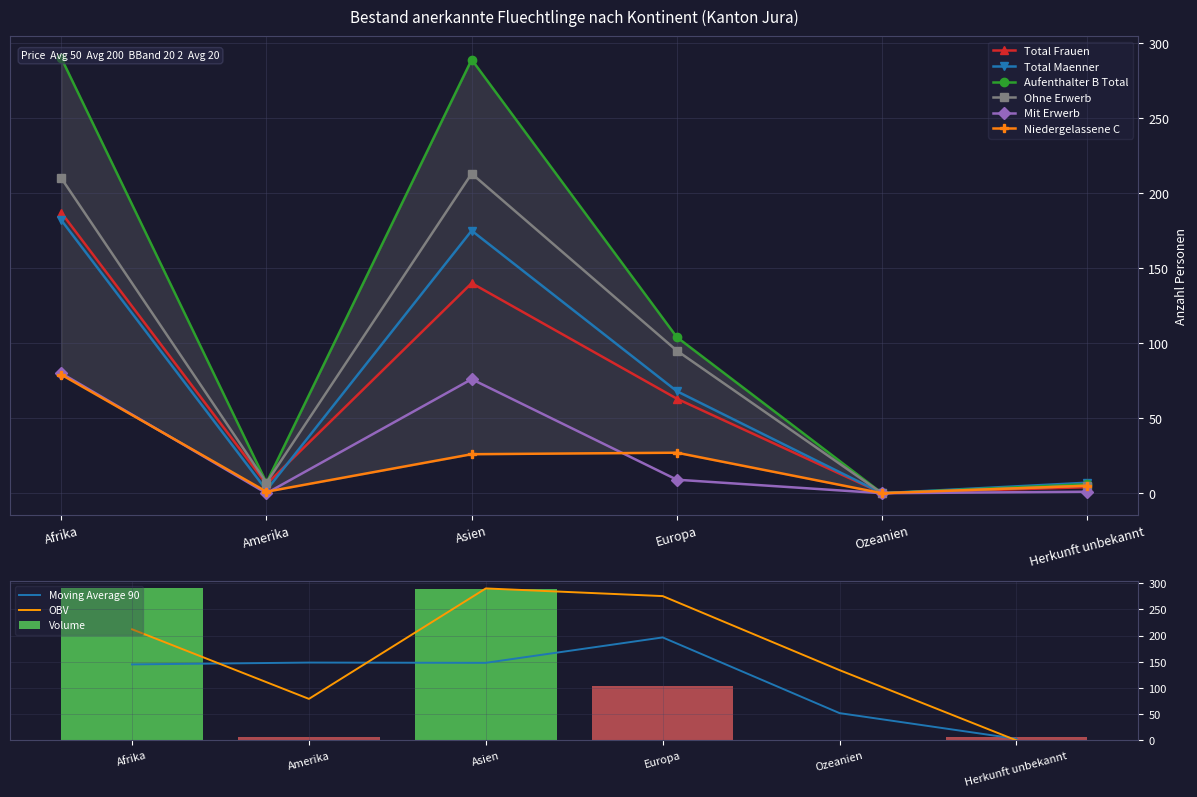

How many categories are shown in the chart?

6